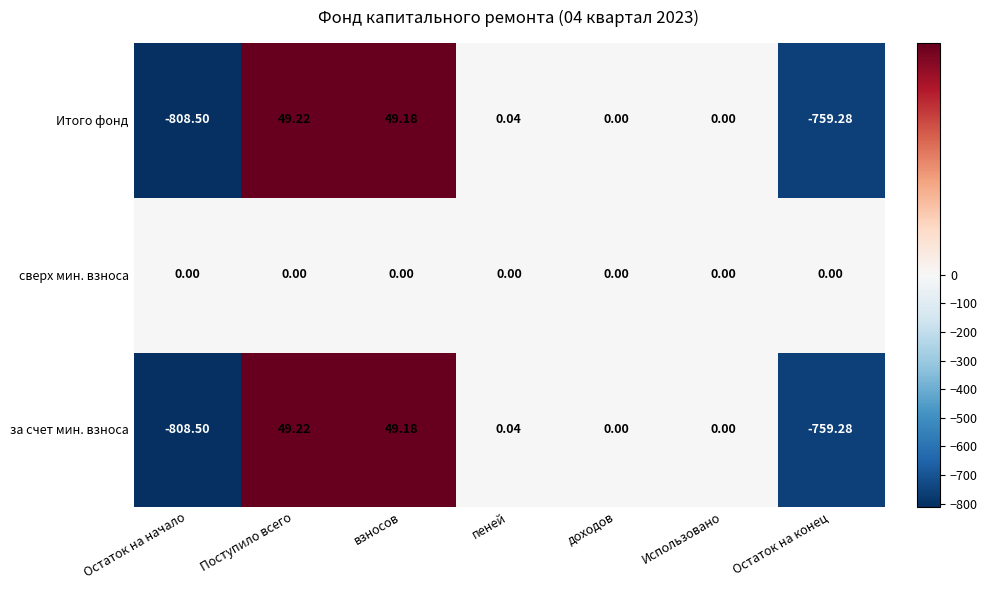

Which series has the largest total across all categories?

сверх мин. взноса